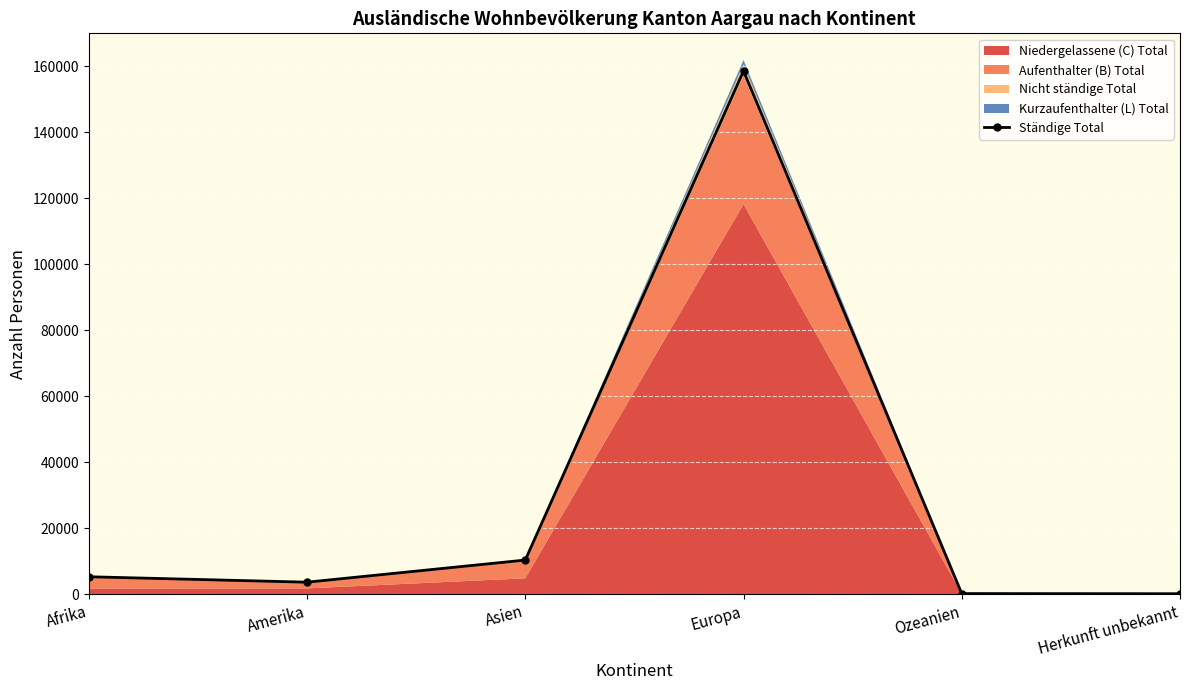

True or false: Ständige Total has more than 0 interior local peaks.

True